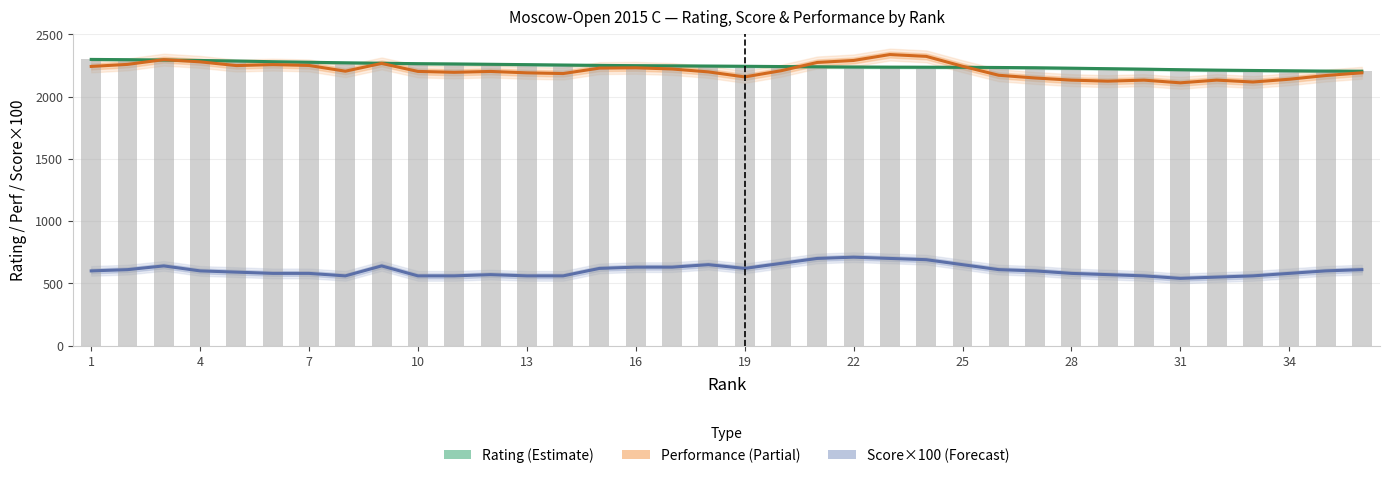

How many series are shown in this chart?

3